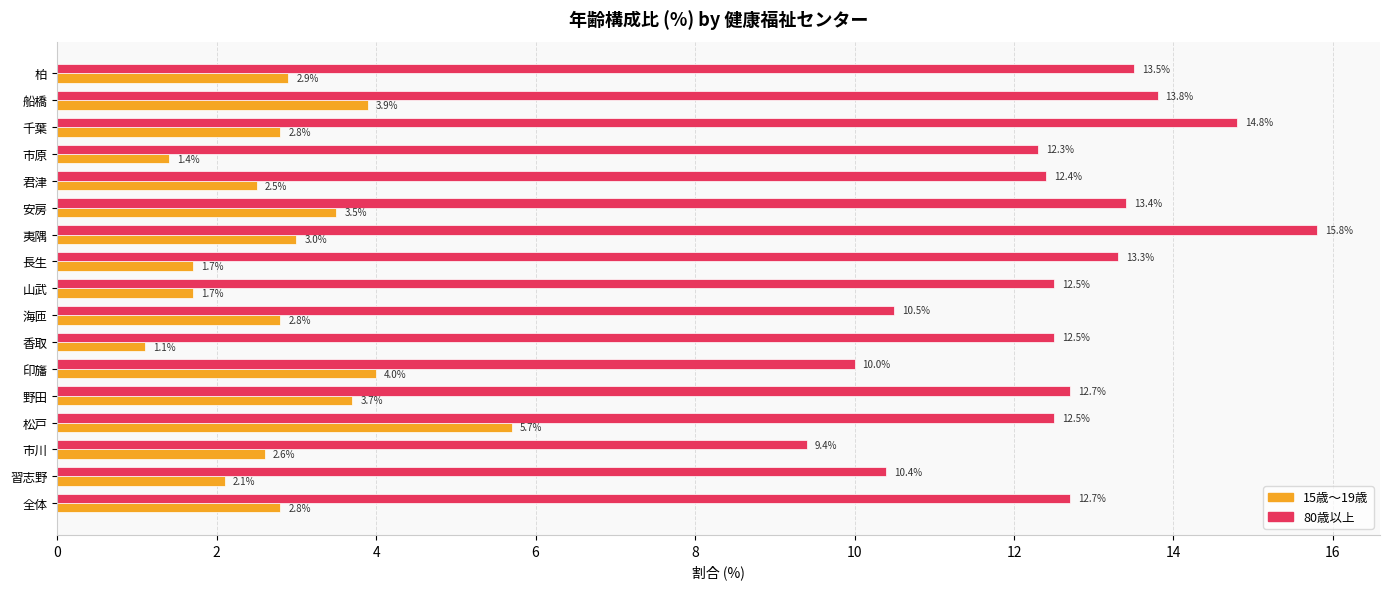

Which category has the highest value in the 15歳～19歳 series?

松戸